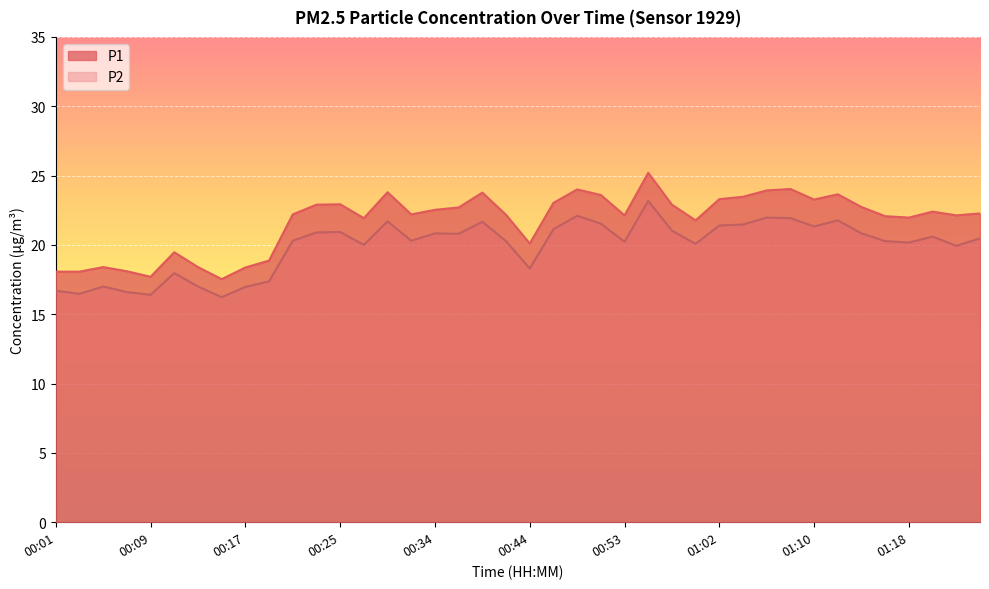

True or false: P1 and P2 intersect in this chart.

False